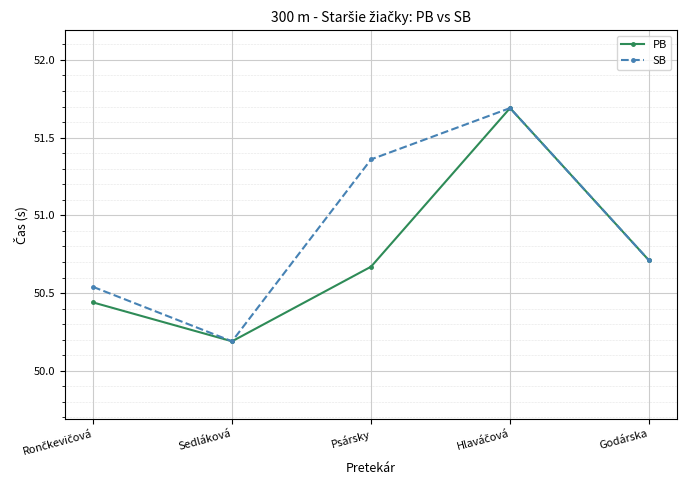

The value of SB at Godárska is 25.4. True or false?

False